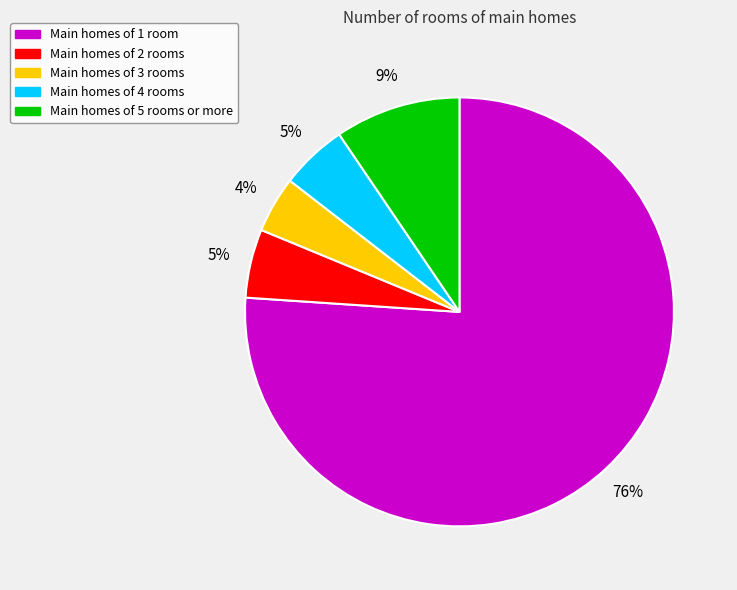

To the nearest percent, what is the average slice percentage?

20%